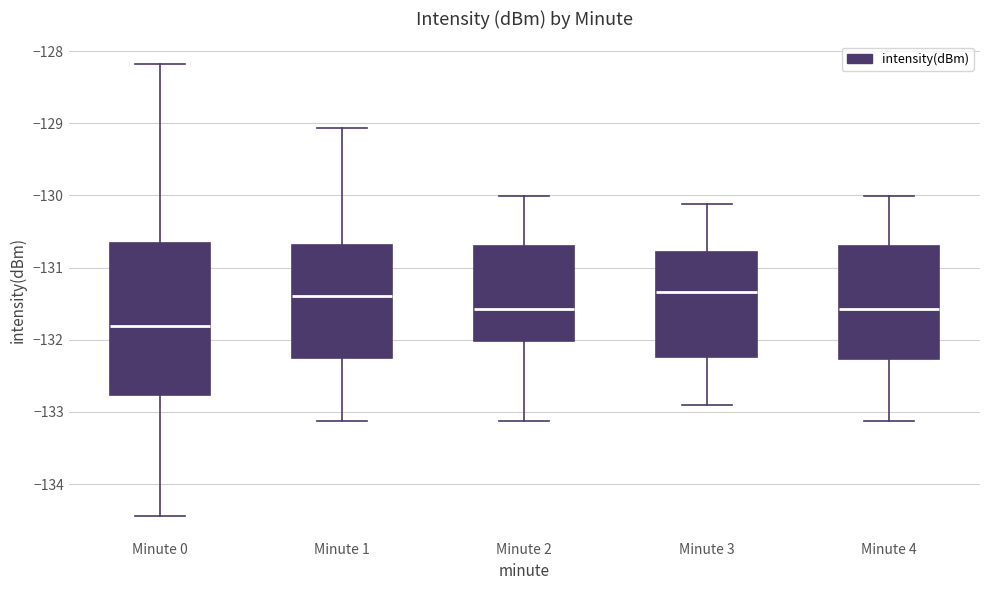

Where does the median line of the box for Minute 0 sit on the y-axis? The values are not printed on the chart, so give them approximately, as read against the axis.

-131.8